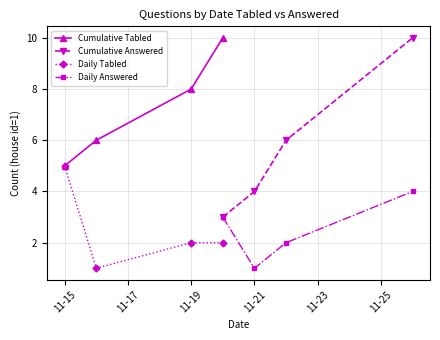

Reading left to right, transcribe all the data shown in this chart.

Cumulative Tabled: 5	6	8	10
Cumulative Answered: 3	4	6	10
Daily Tabled: 5	1	2	2
Daily Answered: 3	1	2	4